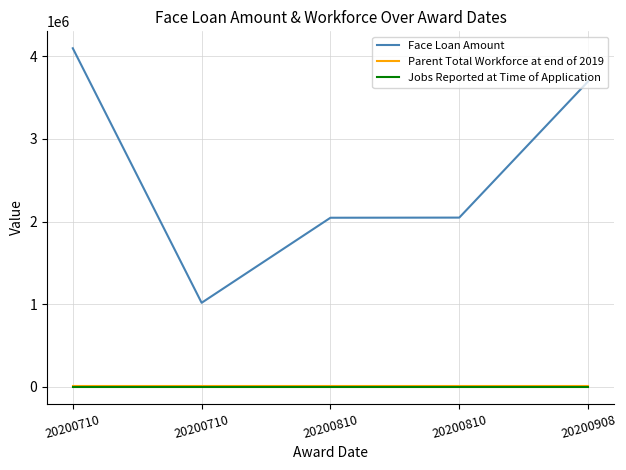

The value of Parent Total Workforce at end of 2019 at 20200810 is 4190. True or false?

False